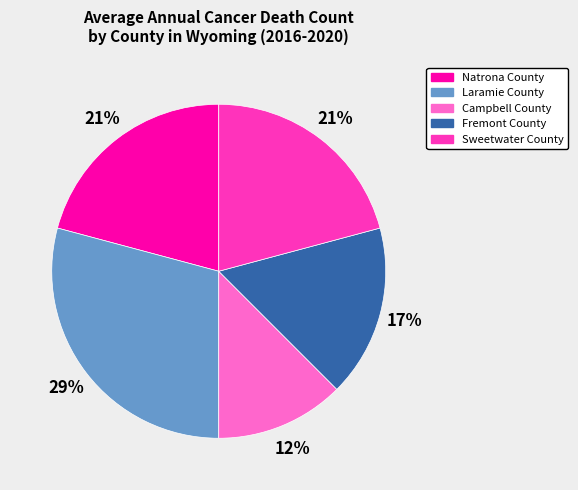

Is it true that Natrona County is 30% of the pie?

False